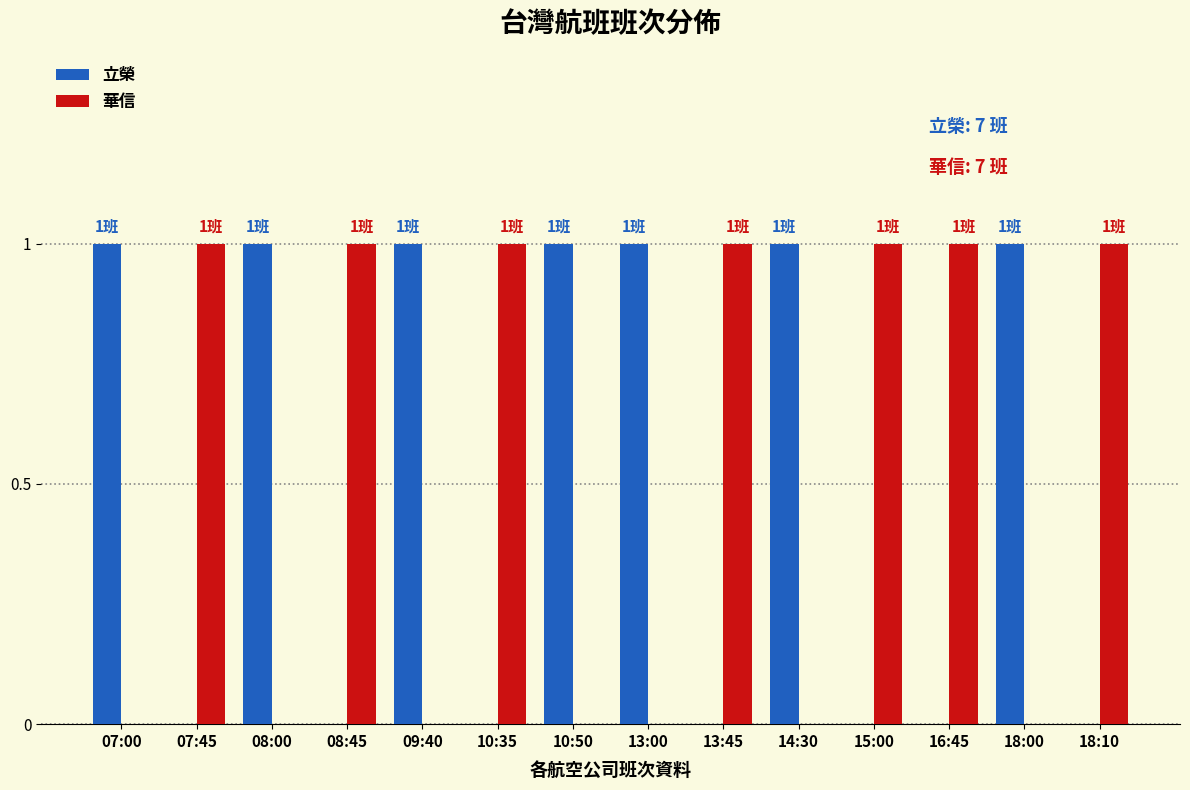

Are the bars horizontal?

No